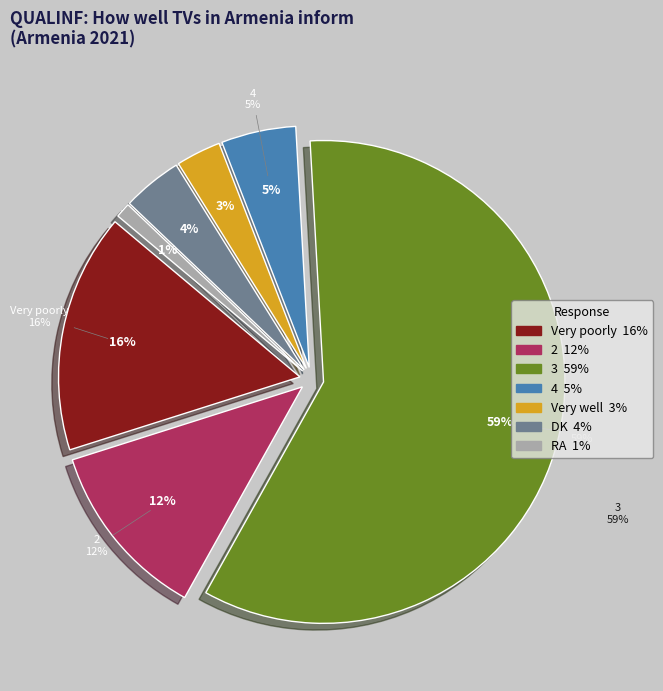

To the nearest percent, what percentage of the pie is 4?

5%